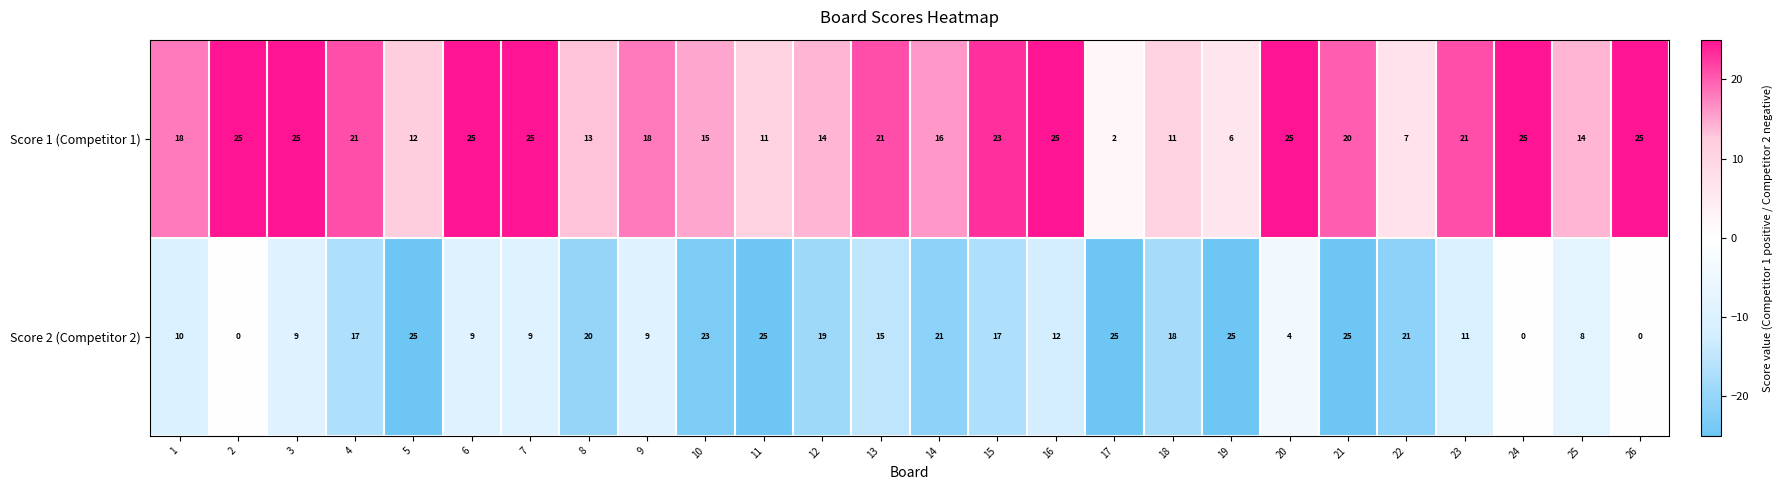

What is the difference between the Score 1 (Competitor 1) values at 1 and 17?

16